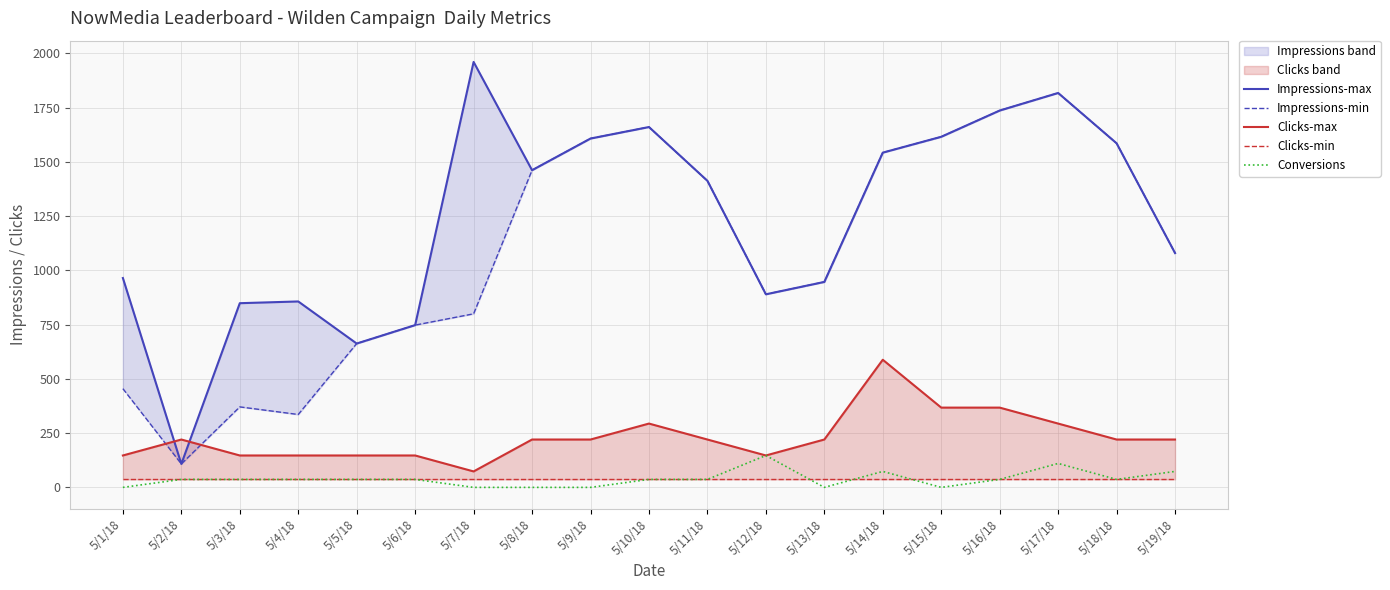

In Clicks-max, how many points are higher than both neighbors (excluding endpoints)?

3